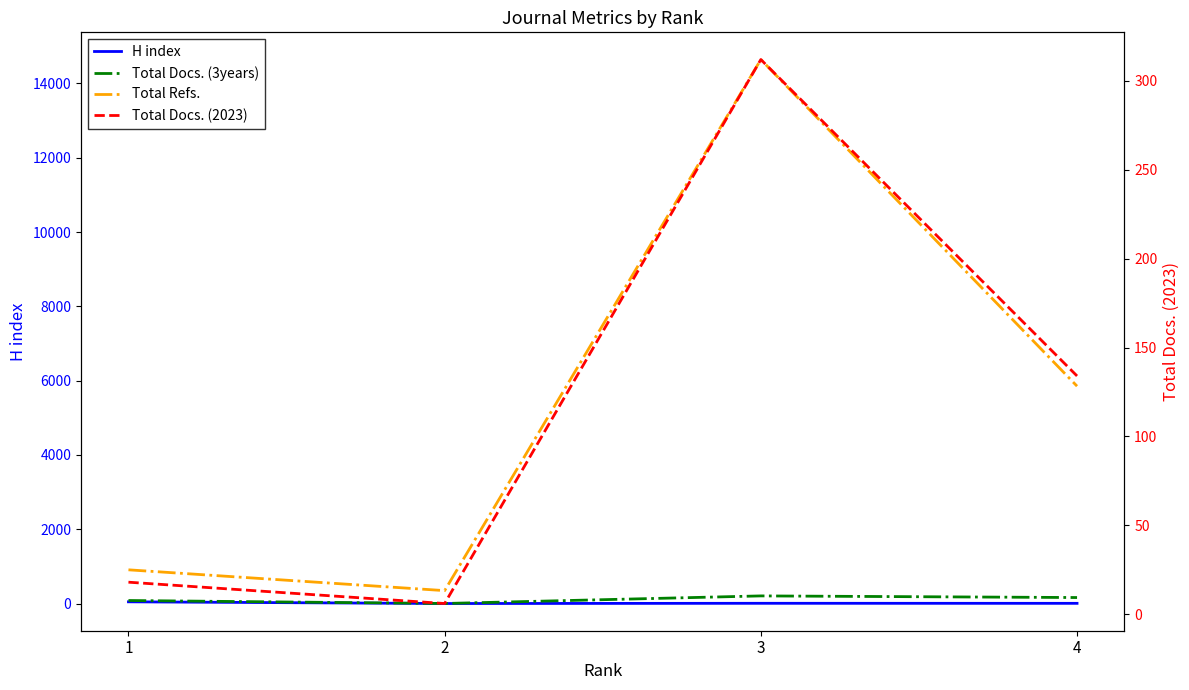

Count the number of categories in the chart.

4